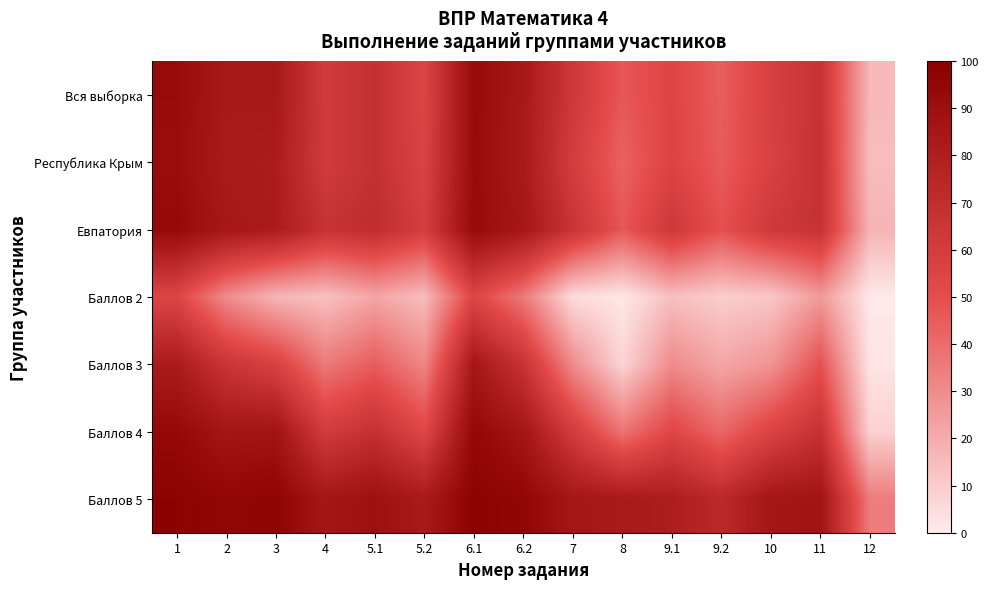

Which category has the lowest value across all series?

12